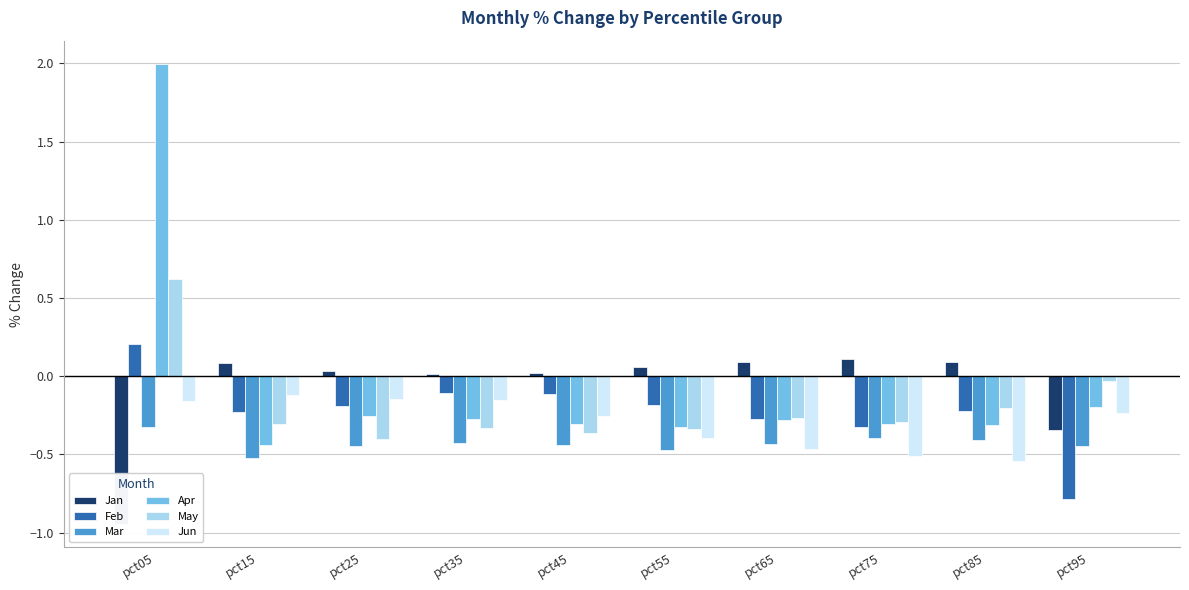

What is the value of the Mar bar at the 3rd from the left?

-0.4